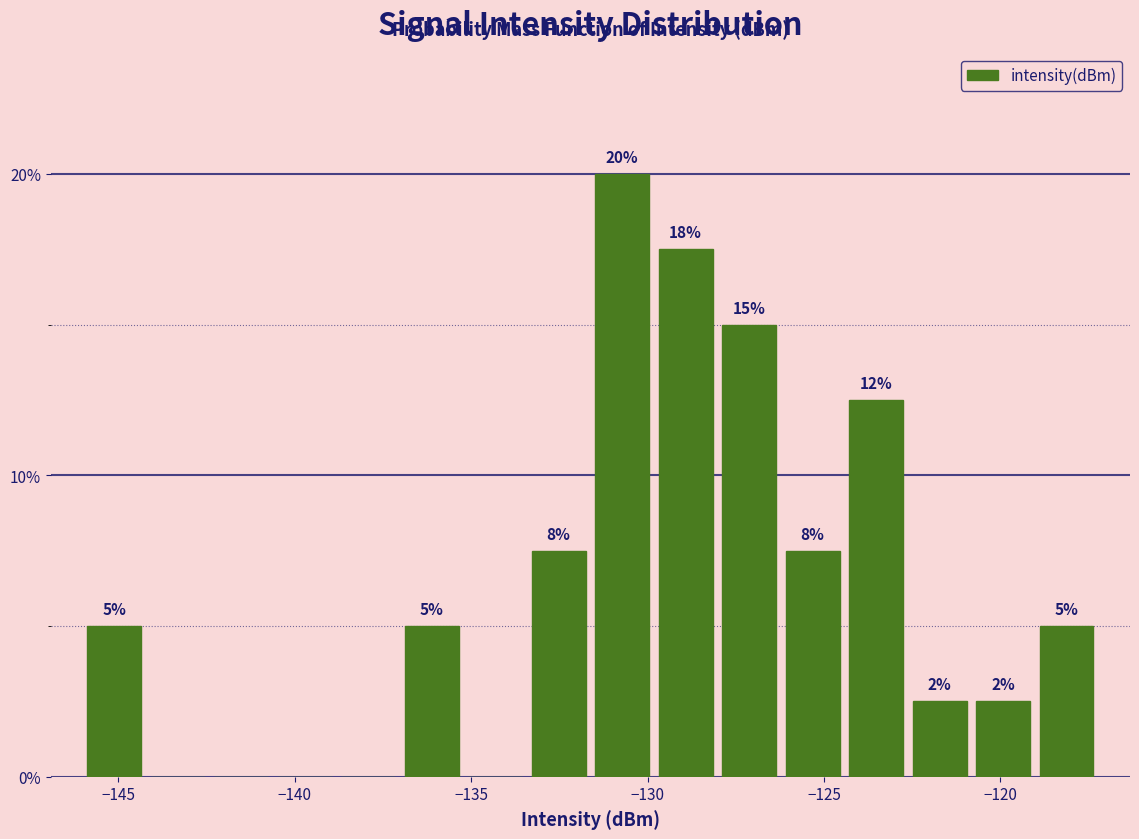

Around what value on the x-axis is the tallest bar? Give the approximate position of its centre, as read against the axis.

-130.5